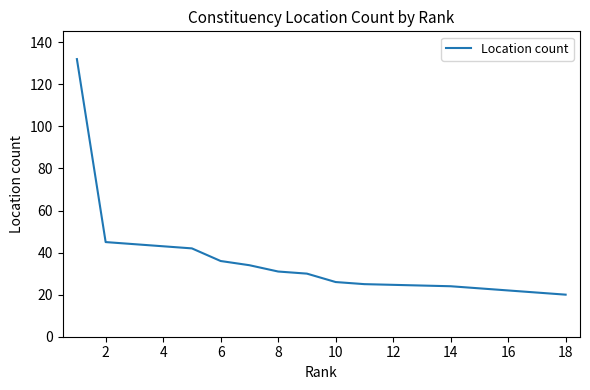

How many series are shown in this chart?

1